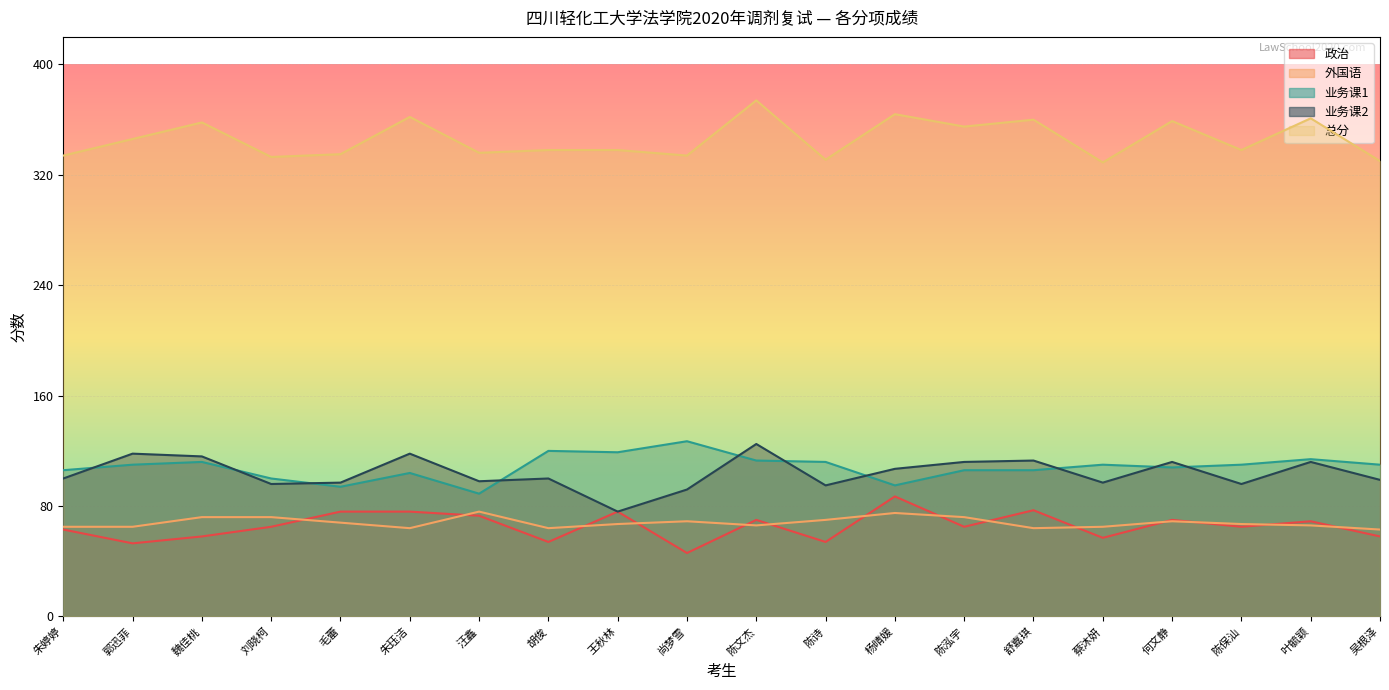

In 政治, how many points are higher than both neighbors (excluding endpoints)?

6